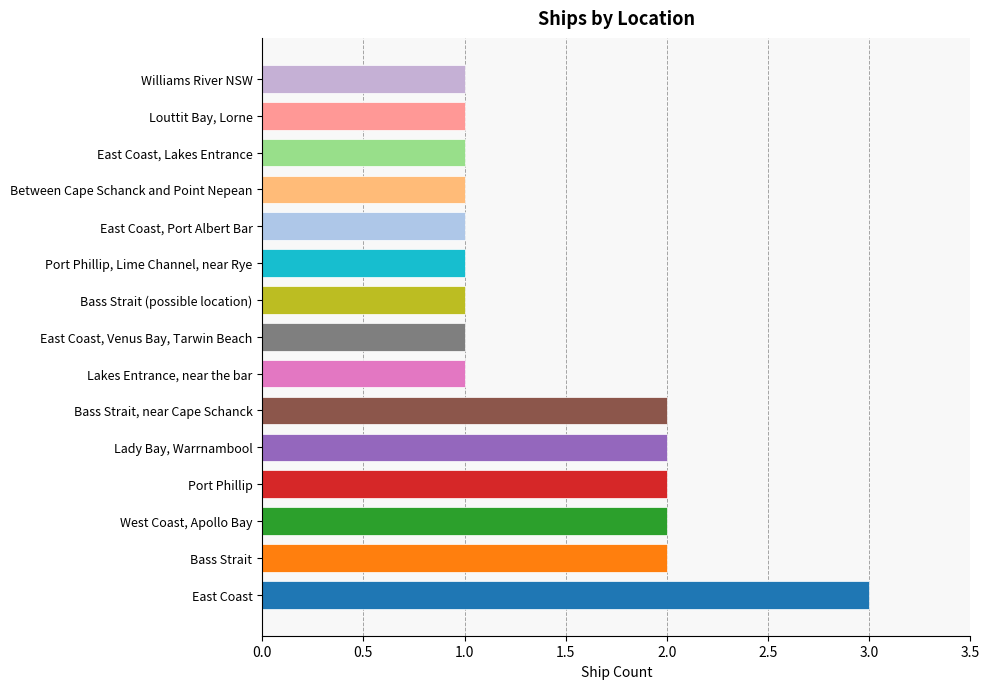

What is the ratio of the value at Williams River NSW to the value at Bass Strait, near Cape Schanck?

0.5